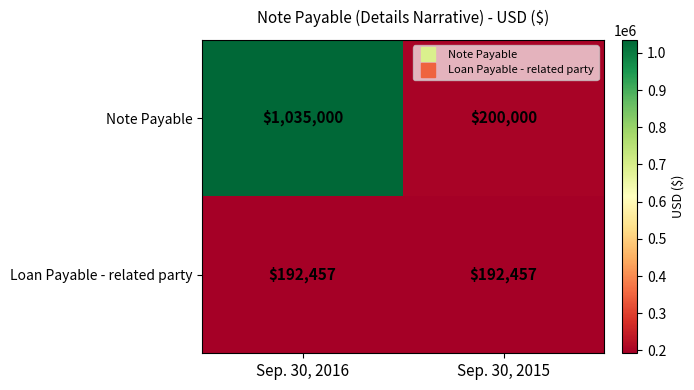

Which series has the largest range (max minus min)?

Note Payable